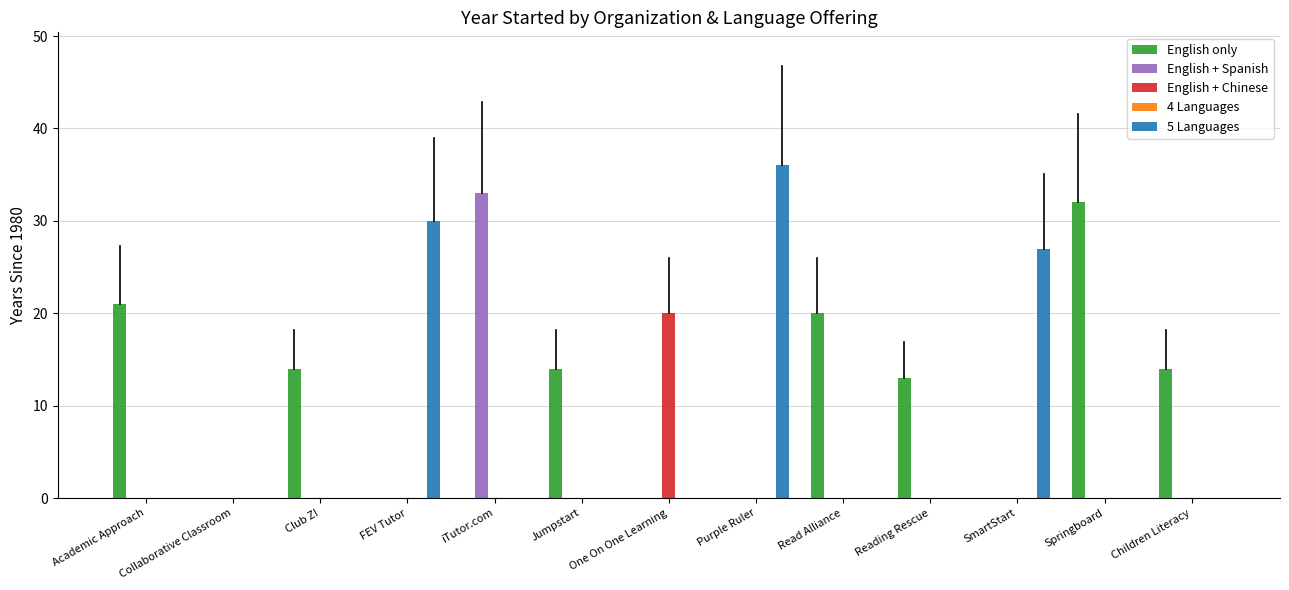

Are the bars horizontal?

No